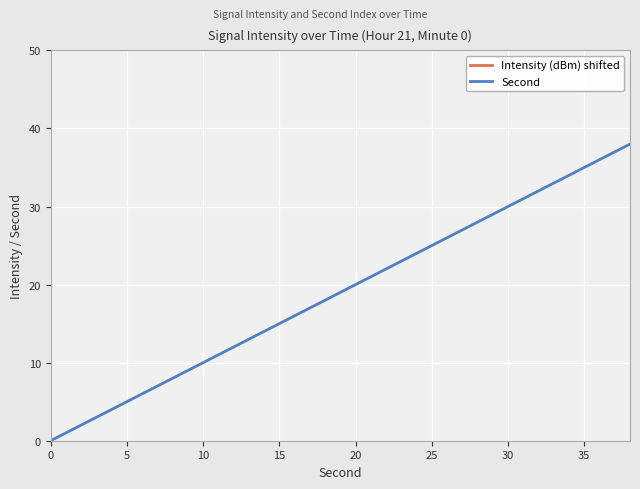

List the series in order of their peak value, lowest first.

Second, Intensity (dBm) shifted